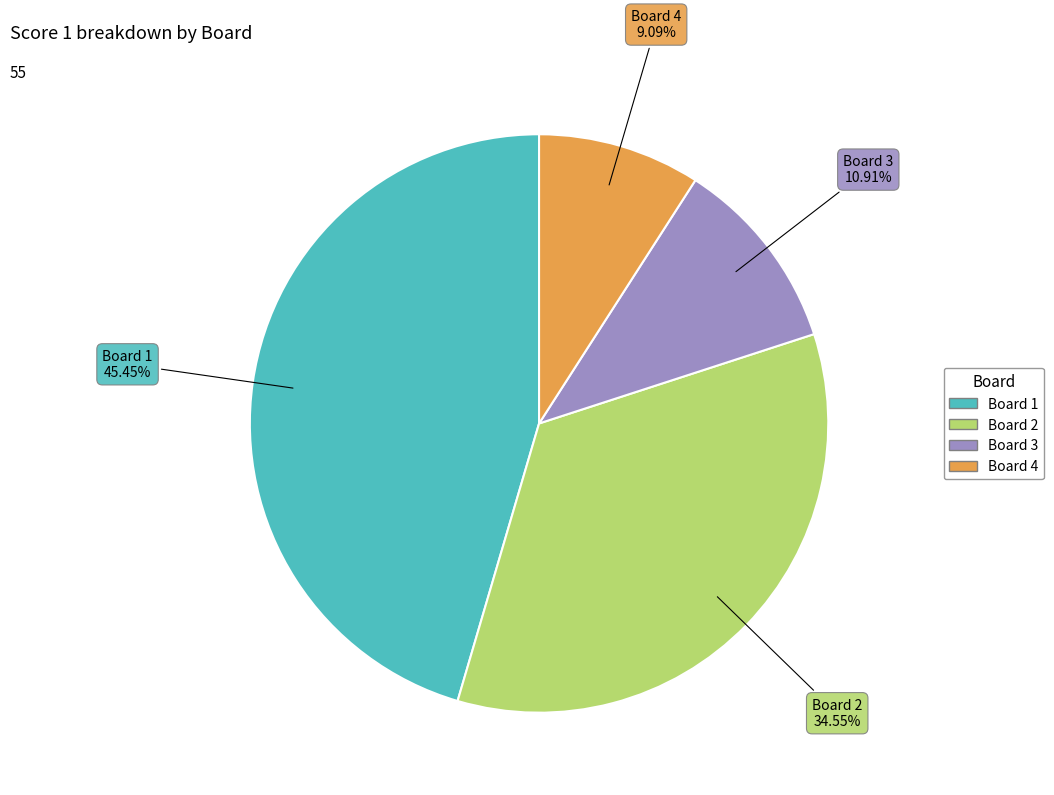

Is it true that Board 4 is 9% of the pie?

True